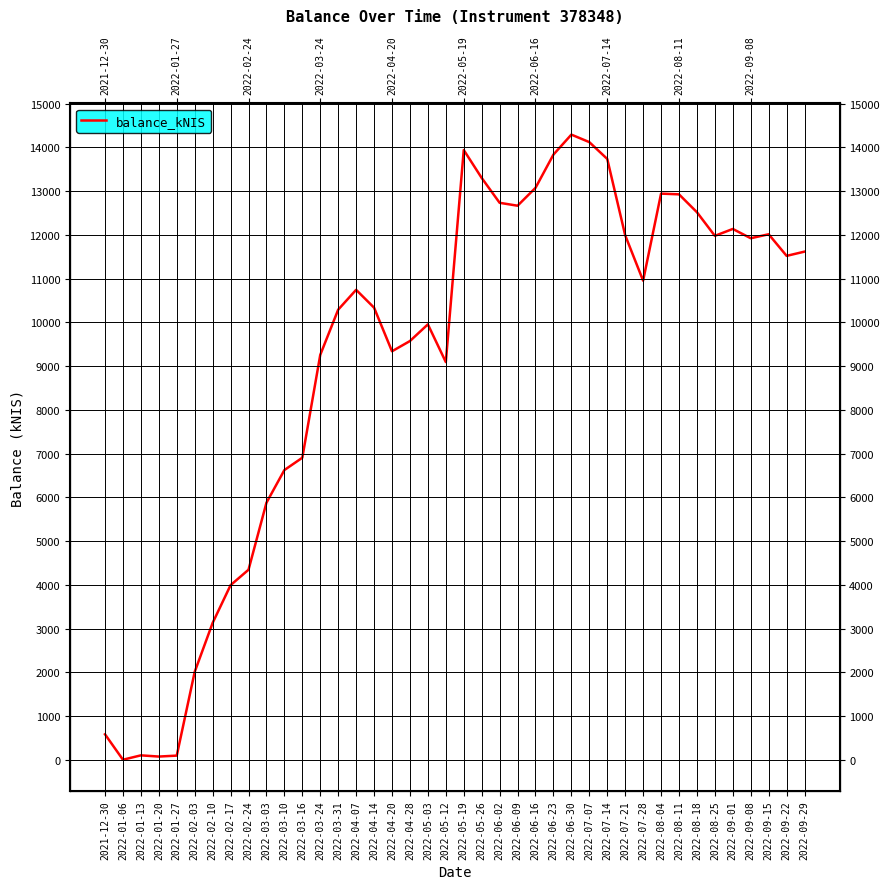

Rank the categories by value from lowest to highest.

2022-01-06, 2022-01-20, 2022-01-27, 2022-01-13, 2021-12-30, 2022-02-03, 2022-02-10, 2022-02-17, 2022-02-24, 2022-03-03, 2022-03-10, 2022-03-16, 2022-05-12, 2022-03-24, 2022-04-20, 2022-04-28, 2022-05-03, 2022-03-31, 2022-04-14, 2022-04-07, 2022-07-28, 2022-09-22, 2022-09-29, 2022-09-08, 2022-08-25, 2022-07-21, 2022-09-15, 2022-09-01, 2022-08-18, 2022-06-09, 2022-06-02, 2022-08-11, 2022-08-04, 2022-06-16, 2022-05-26, 2022-07-14, 2022-06-23, 2022-05-19, 2022-07-07, 2022-06-30